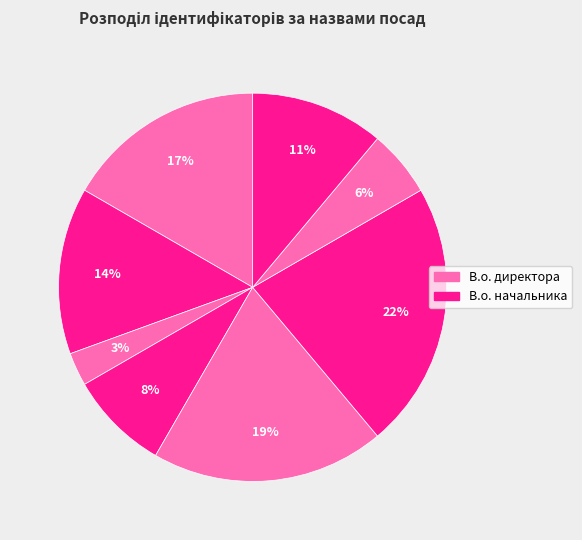

Count the number of slices in the pie.

8